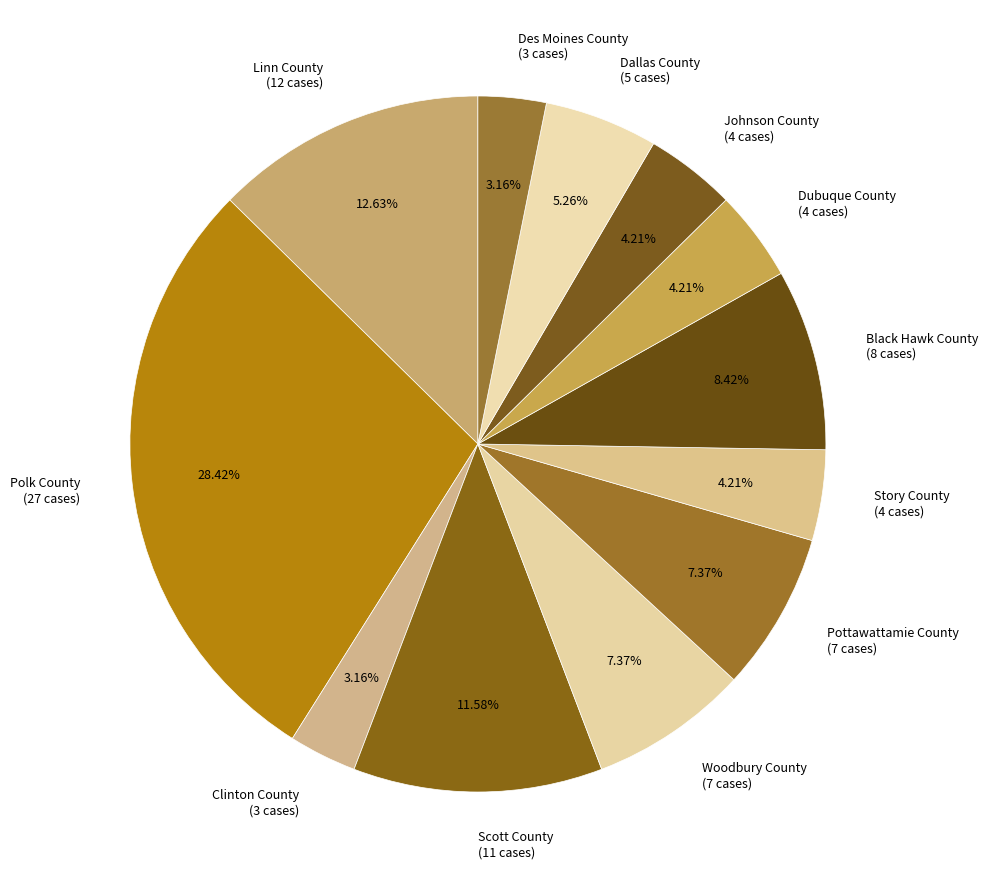

Combined, do Linn County and Dallas County account for over 50%?

No